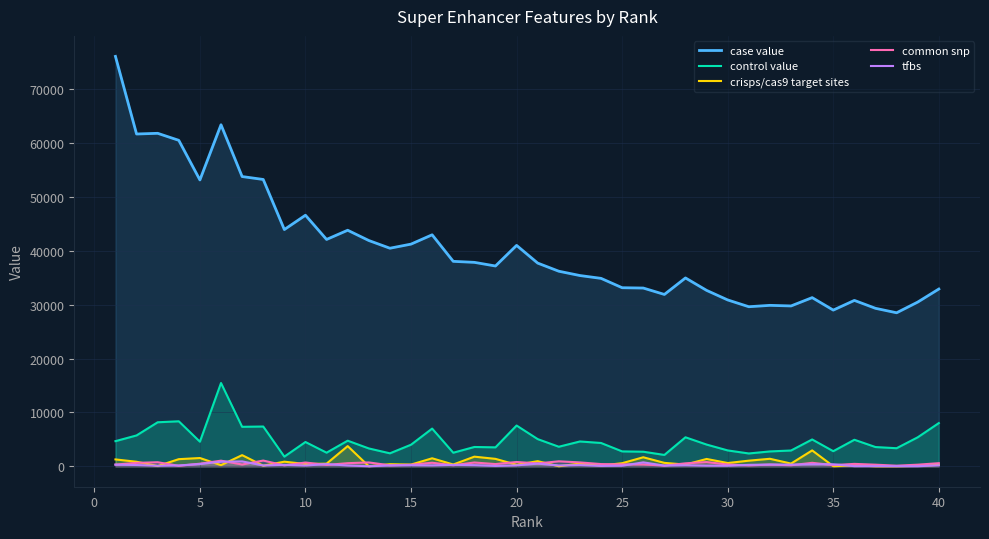

List the series in order of their peak value, lowest first.

tfbs, common snp, crisps/cas9 target sites, control value, case value